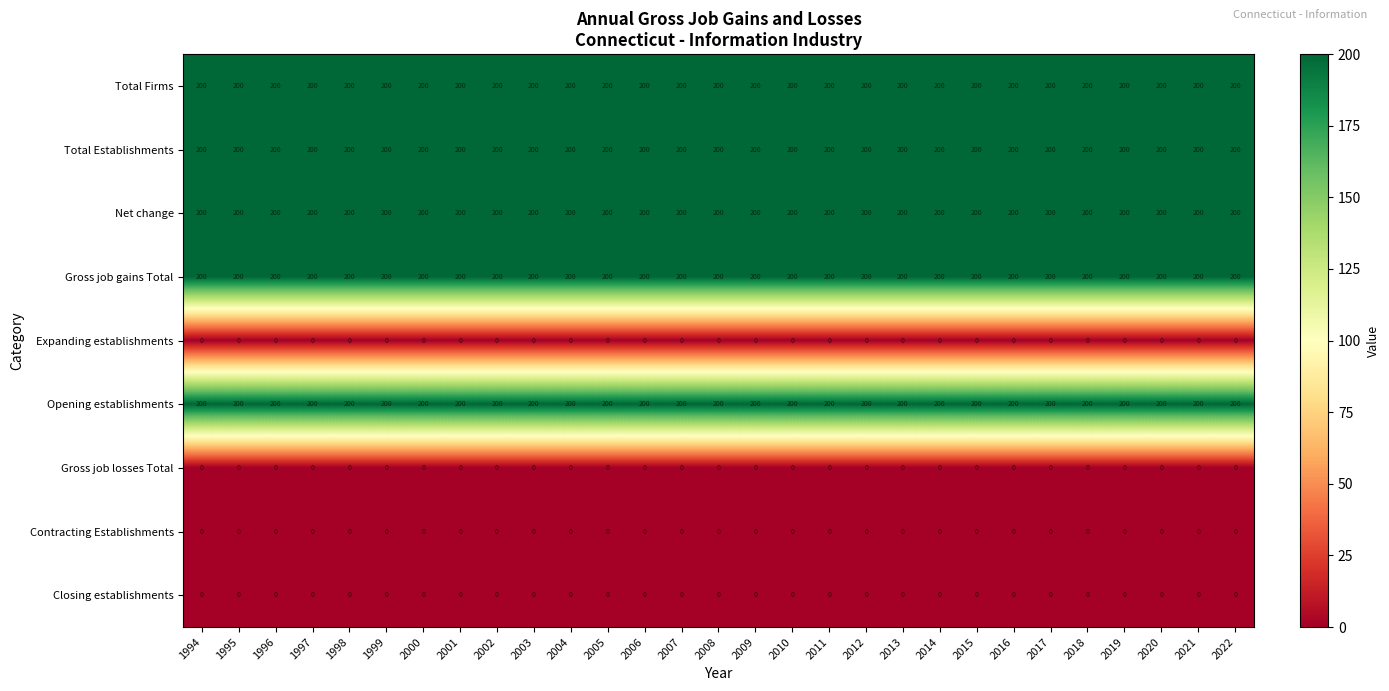

The value of Gross job losses Total at 2022 is 0. True or false?

True